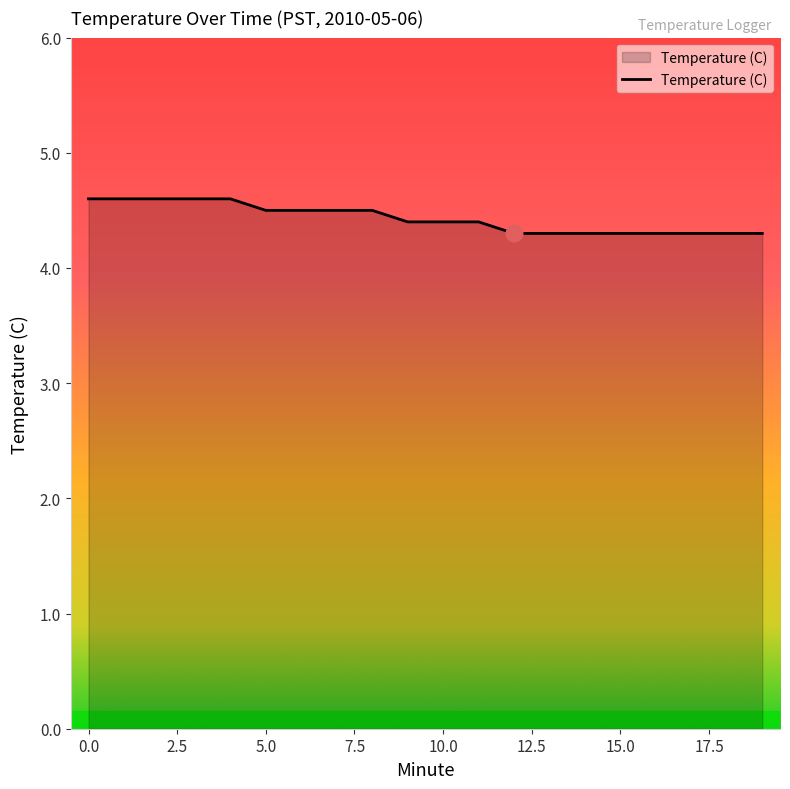

How many lines are shown in the chart?

1